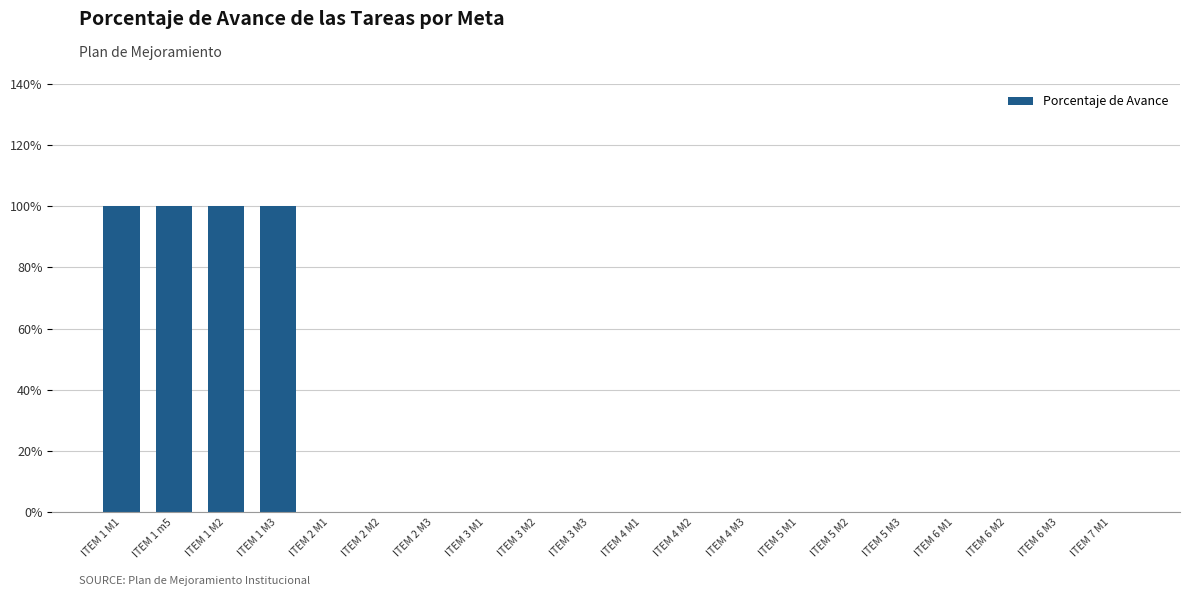

What is the label of the 13th bar from the left?

ITEM 4 M3